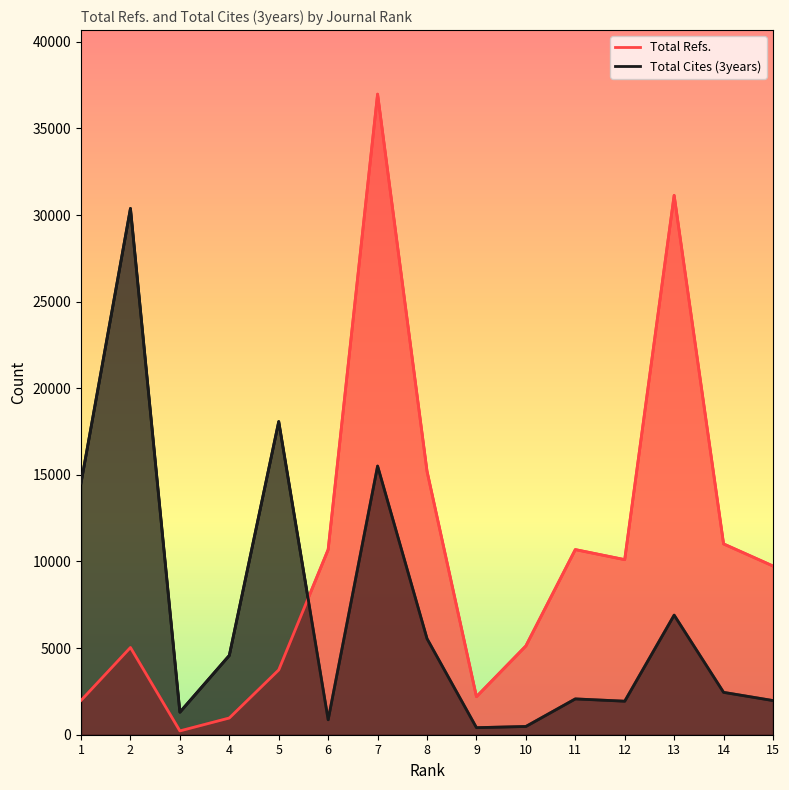

Between 4 and 11, which series saw the biggest shift?

Total Refs.